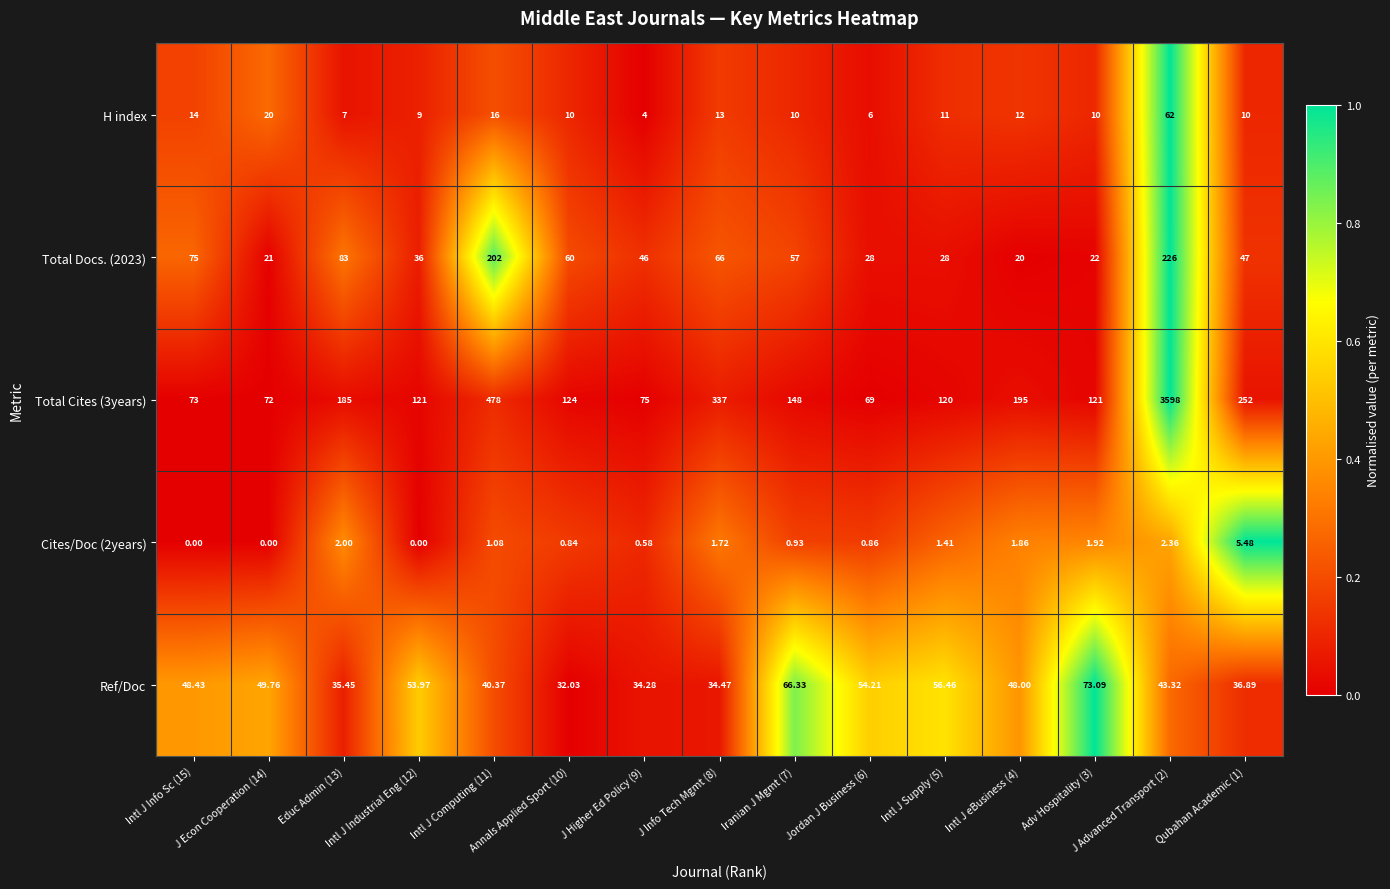

Reading left to right, what are all the values shown in this chart?

H index: Intl J Info Sc (15)=14.0	J Econ Cooperation (14)=20.0	Educ Admin (13)=7.0	Intl J Industrial Eng (12)=9.0	Intl J Computing (11)=16.0	Annals Applied Sport (10)=10.0	J Higher Ed Policy (9)=4.0	J Info Tech Mgmt (8)=13.0	Iranian J Mgmt (7)=10.0	Jordan J Business (6)=6.0	Intl J Supply (5)=11.0	Intl J eBusiness (4)=12.0	Adv Hospitality (3)=10.0	J Advanced Transport (2)=62.0	Qubahan Academic (1)=10.0
Total Docs. (2023): Intl J Info Sc (15)=75.0	J Econ Cooperation (14)=21.0	Educ Admin (13)=83.0	Intl J Industrial Eng (12)=36.0	Intl J Computing (11)=202.0	Annals Applied Sport (10)=60.0	J Higher Ed Policy (9)=46.0	J Info Tech Mgmt (8)=66.0	Iranian J Mgmt (7)=57.0	Jordan J Business (6)=28.0	Intl J Supply (5)=28.0	Intl J eBusiness (4)=20.0	Adv Hospitality (3)=22.0	J Advanced Transport (2)=226.0	Qubahan Academic (1)=47.0
Total Cites (3years): Intl J Info Sc (15)=73.0	J Econ Cooperation (14)=72.0	Educ Admin (13)=185.0	Intl J Industrial Eng (12)=121.0	Intl J Computing (11)=478.0	Annals Applied Sport (10)=124.0	J Higher Ed Policy (9)=75.0	J Info Tech Mgmt (8)=337.0	Iranian J Mgmt (7)=148.0	Jordan J Business (6)=69.0	Intl J Supply (5)=120.0	Intl J eBusiness (4)=195.0	Adv Hospitality (3)=121.0	J Advanced Transport (2)=3598.0	Qubahan Academic (1)=252.0
Cites/Doc (2years): Intl J Info Sc (15)=0.0	J Econ Cooperation (14)=0.0	Educ Admin (13)=2.0	Intl J Industrial Eng (12)=0.0	Intl J Computing (11)=1.1	Annals Applied Sport (10)=0.8	J Higher Ed Policy (9)=0.6	J Info Tech Mgmt (8)=1.7	Iranian J Mgmt (7)=0.9	Jordan J Business (6)=0.9	Intl J Supply (5)=1.4	Intl J eBusiness (4)=1.9	Adv Hospitality (3)=1.9	J Advanced Transport (2)=2.4	Qubahan Academic (1)=5.5
Ref/Doc: Intl J Info Sc (15)=48.4	J Econ Cooperation (14)=49.8	Educ Admin (13)=35.5	Intl J Industrial Eng (12)=54.0	Intl J Computing (11)=40.4	Annals Applied Sport (10)=32.0	J Higher Ed Policy (9)=34.3	J Info Tech Mgmt (8)=34.5	Iranian J Mgmt (7)=66.3	Jordan J Business (6)=54.2	Intl J Supply (5)=56.5	Intl J eBusiness (4)=48.0	Adv Hospitality (3)=73.1	J Advanced Transport (2)=43.3	Qubahan Academic (1)=36.9